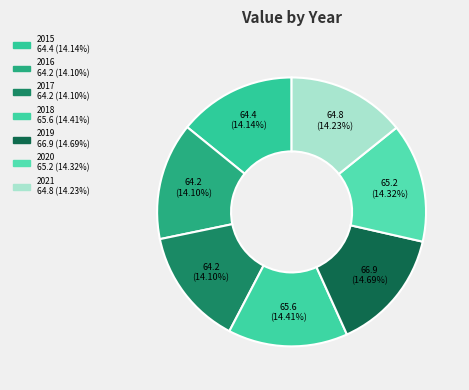

The 2019 slice represents 15% of the pie. True or false?

True